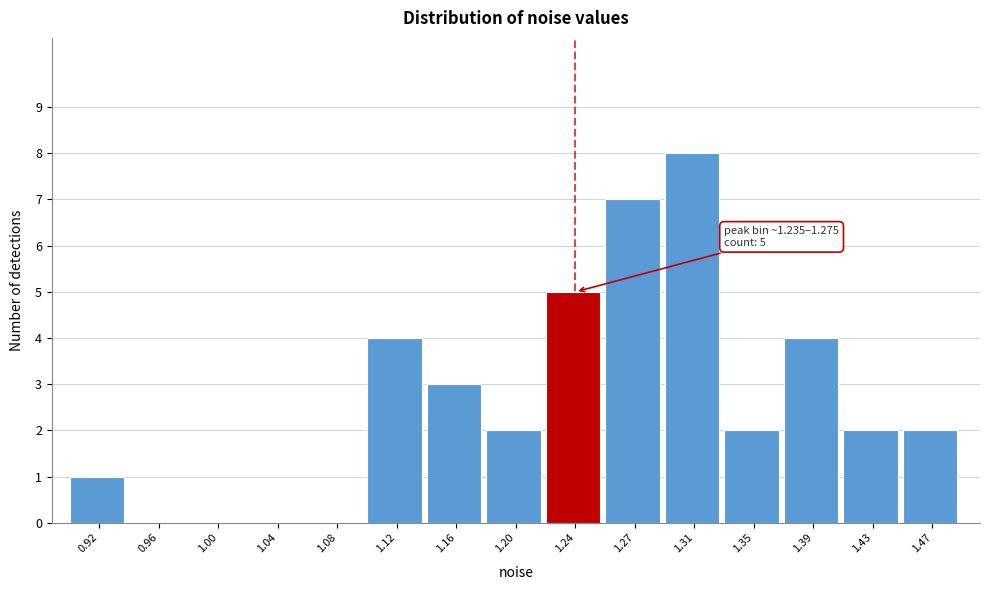

Reading right to left, transcribe all the data shown in this chart.

1.47=2	1.43=2	1.39=4	1.35=2	1.31=8	1.27=7	1.24=5	1.20=2	1.16=3	1.12=4	1.08=0	1.04=0	1.00=0	0.96=0	0.92=1